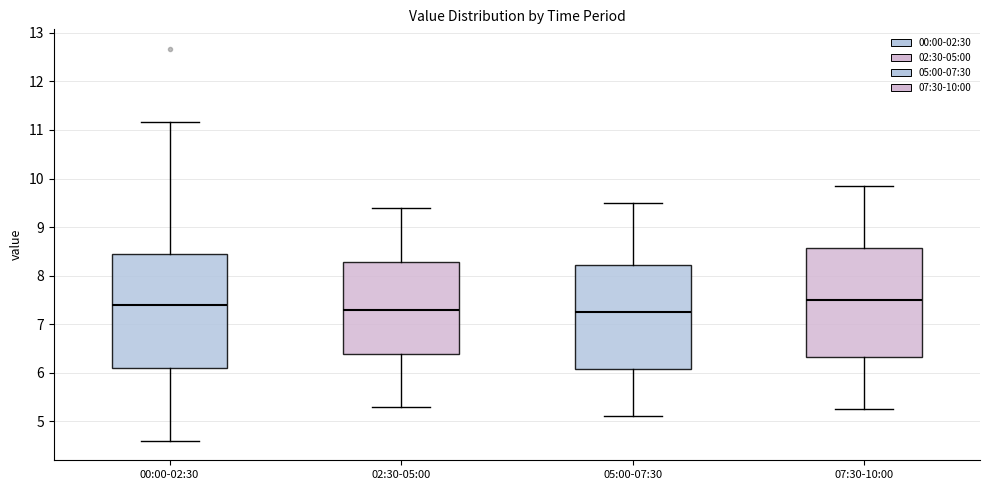

Reading left to right, read every box against the y-axis: the position of its median line, the range the box covers, and the ends of its whiskers. The values are not printed on the chart, so give them approximately, as read against the axis.

00:00-02:30: median 7.4, box 6.1 to 8.4, whiskers 4.6 to 11.2
02:30-05:00: median 7.3, box 6.4 to 8.3, whiskers 5.3 to 9.4
05:00-07:30: median 7.3, box 6.1 to 8.2, whiskers 5.1 to 9.5
07:30-10:00: median 7.5, box 6.3 to 8.6, whiskers 5.3 to 9.9